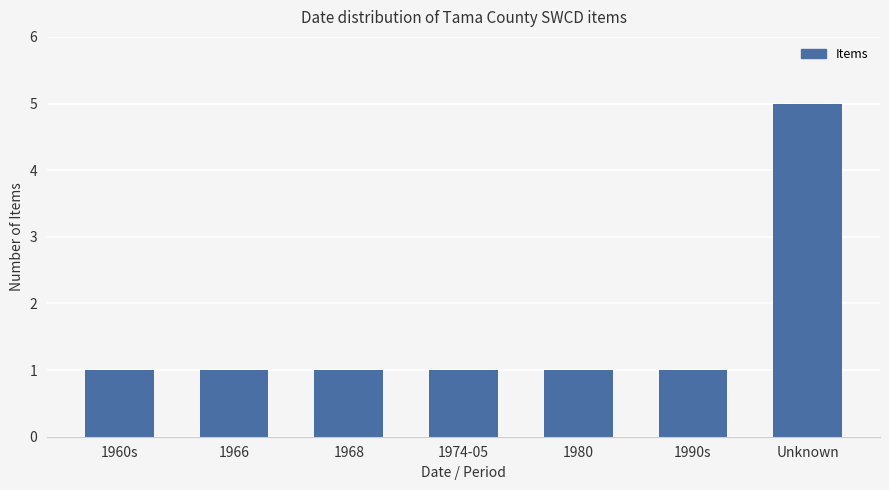

Reading left to right, list all the values displayed in this chart.

1960s=1	1966=1	1968=1	1974-05=1	1980=1	1990s=1	Unknown=5